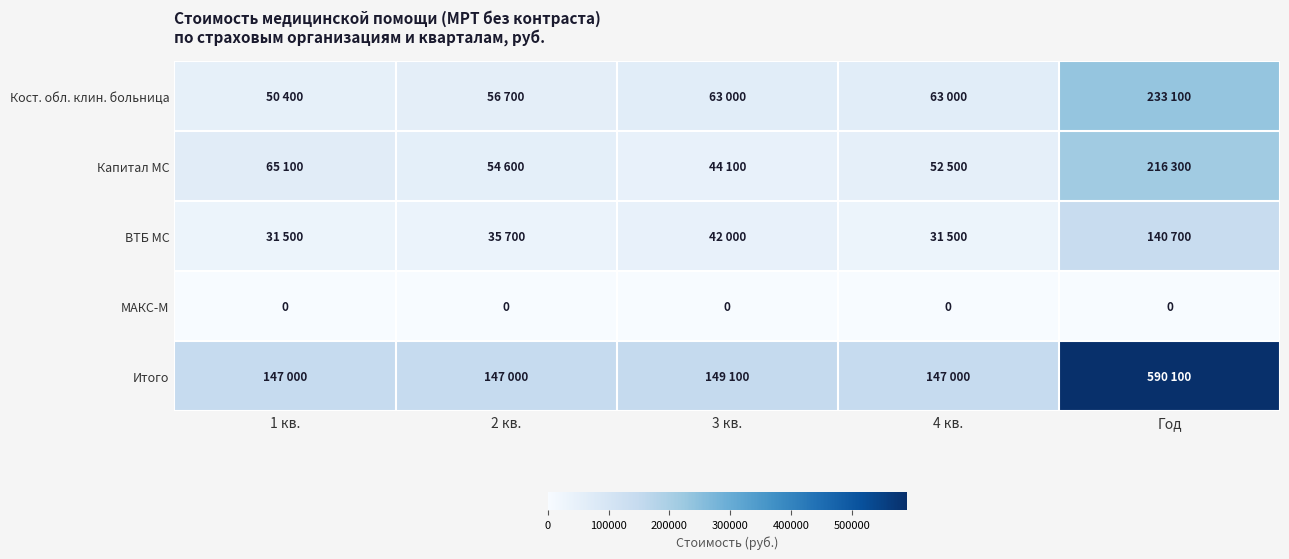

At which label does МАКС-М reach its peak?

1 кв.